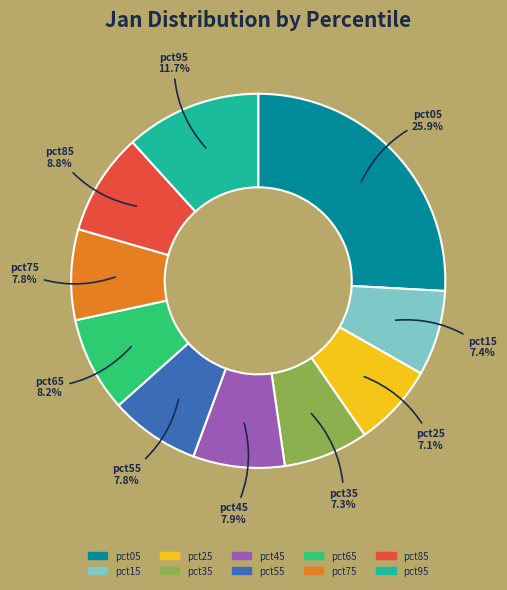

The pct45 slice represents 8% of the pie. True or false?

True